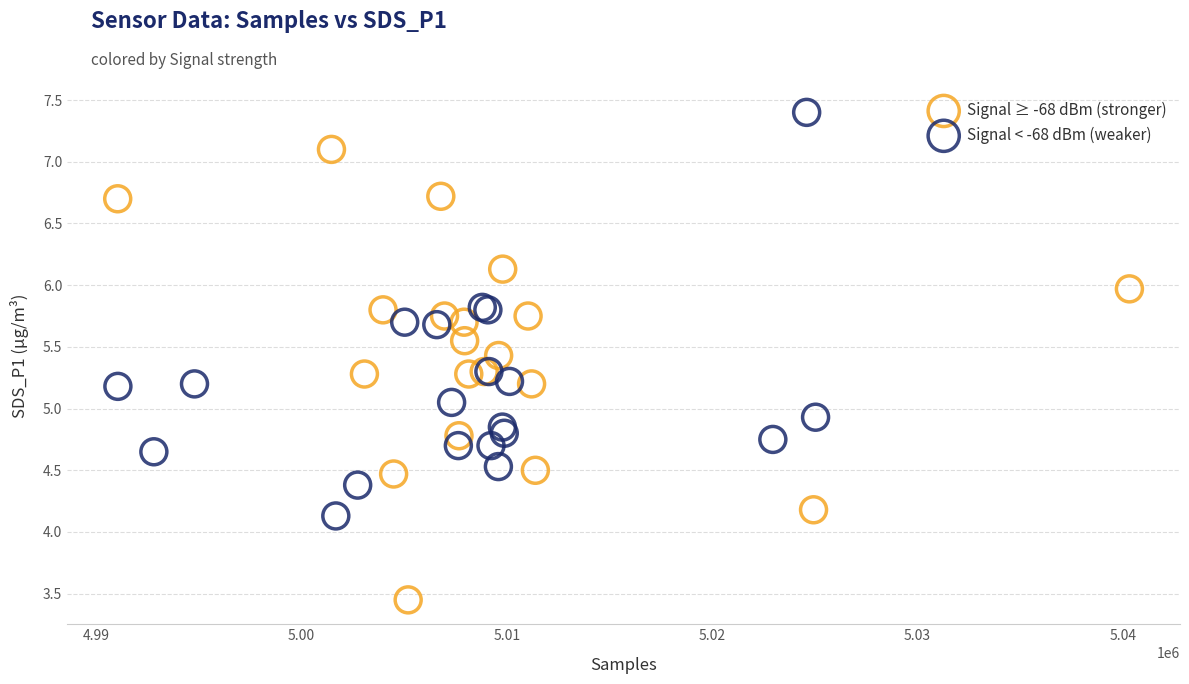

Which series reaches the minimum Y coordinate?

Signal ≥ -68 dBm (stronger)